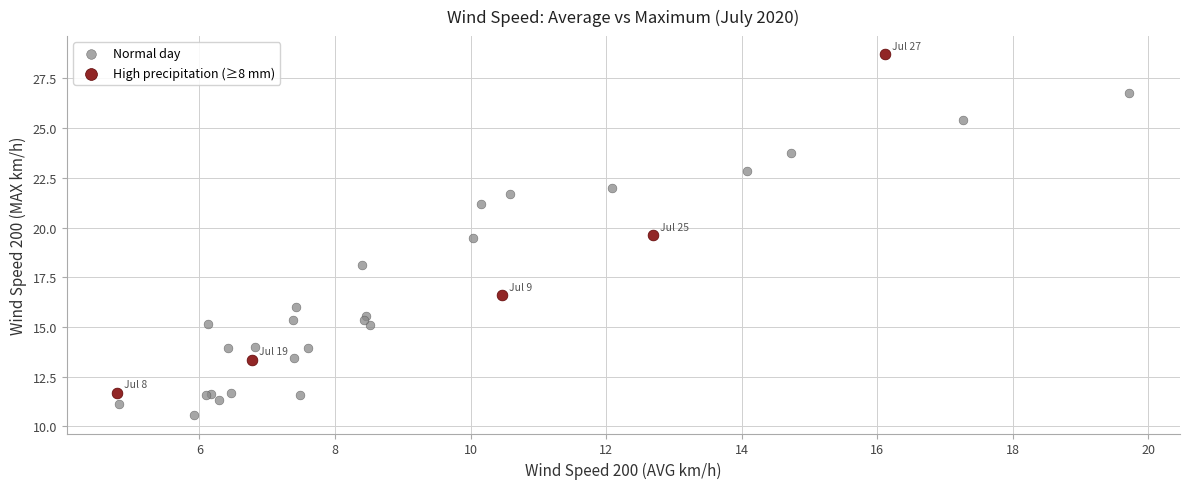

What are all the series names shown in the legend?

Normal day, High precipitation (≥8 mm)